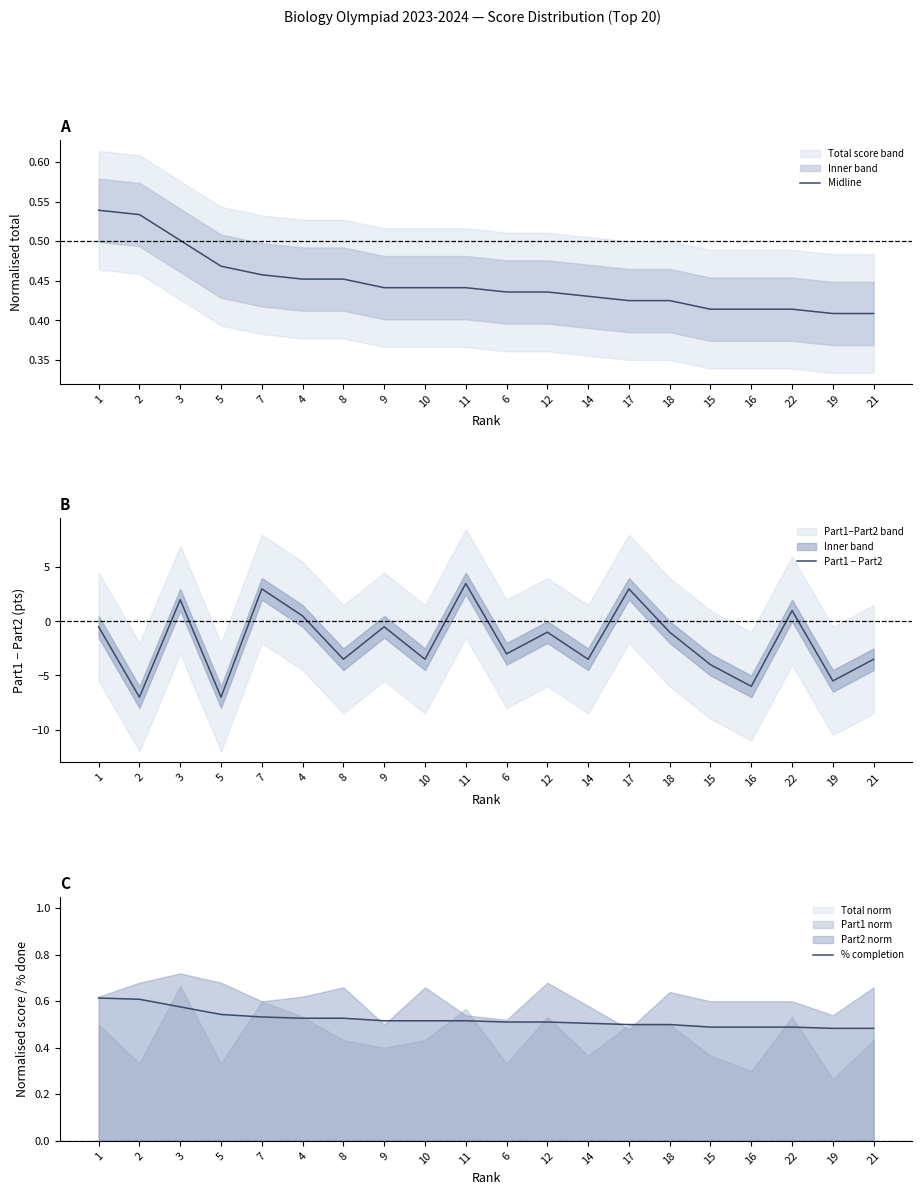

Rank the series by their maximum value, from lowest to highest.

Midline, % completion, Part1 − Part2